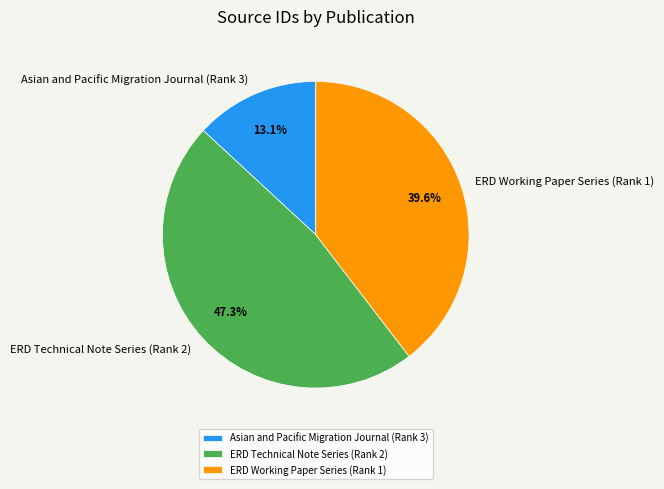

What is the largest slice in the pie chart?

ERD Technical Note Series (Rank 2)